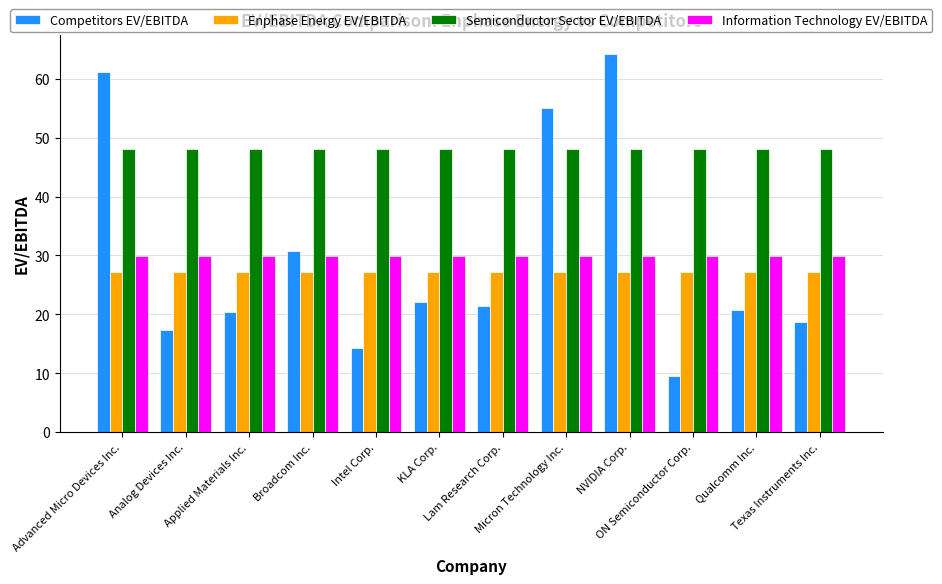

Which series has the widest spread of values?

Competitors EV/EBITDA